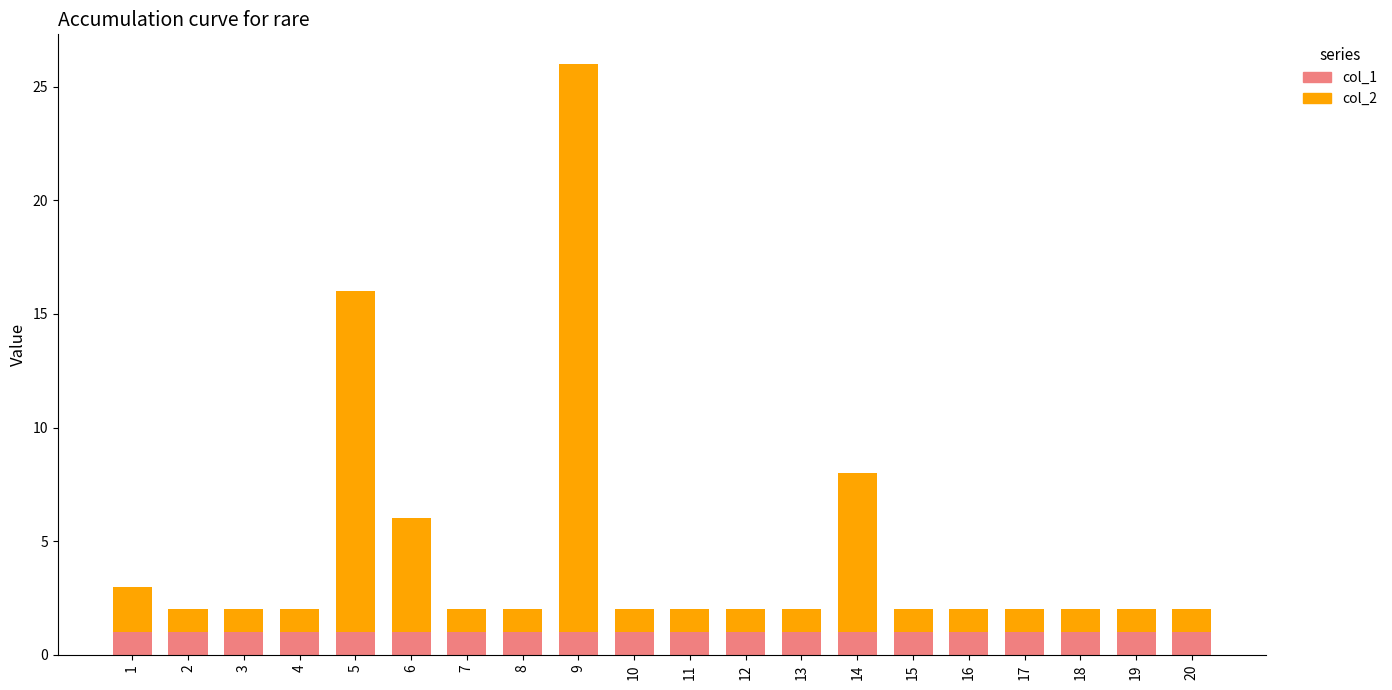

The value of col_1 at 7 is 2. True or false?

False